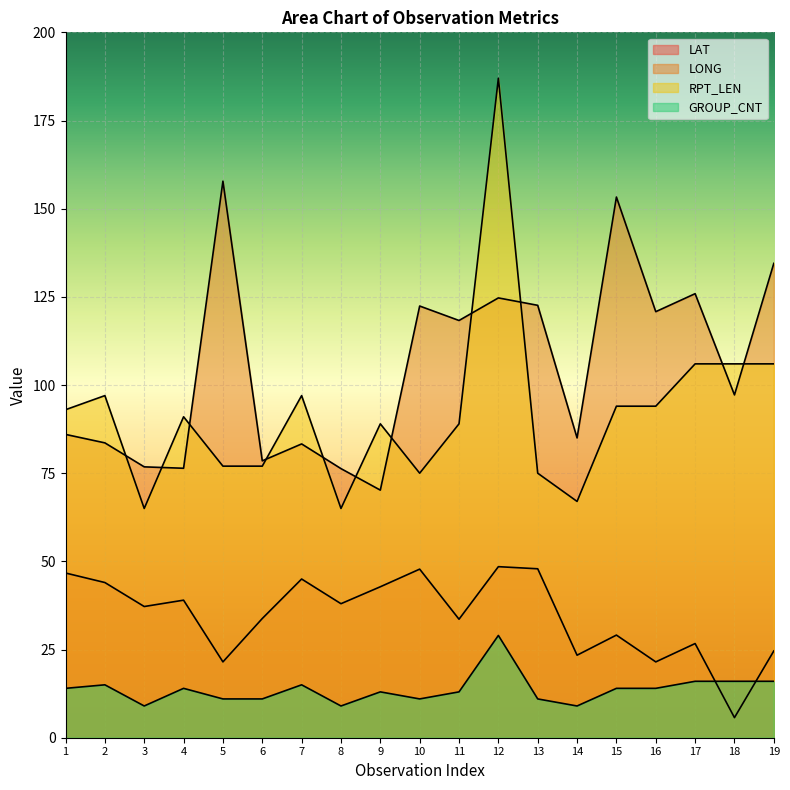

In LAT, how many points are higher than both neighbors (excluding endpoints)?

6